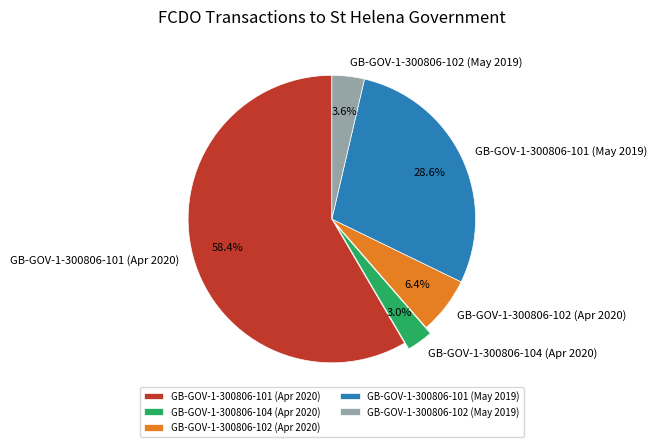

Combined, do GB-GOV-1-300806-101 (May 2019) and GB-GOV-1-300806-102 (Apr 2020) account for over 50%?

No